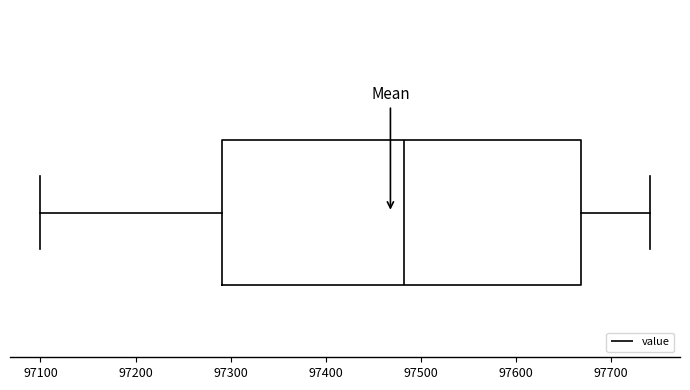

Where does the left whisker of the box end on the x-axis? The values are not printed on the chart, so give them approximately, as read against the axis.

97100